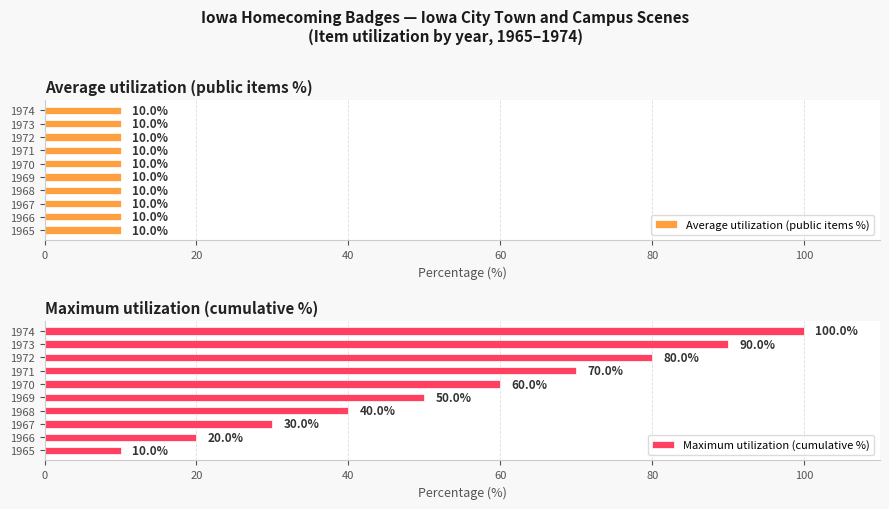

The Maximum utilization (cumulative %) series shows 40 at 1968. True or false?

True